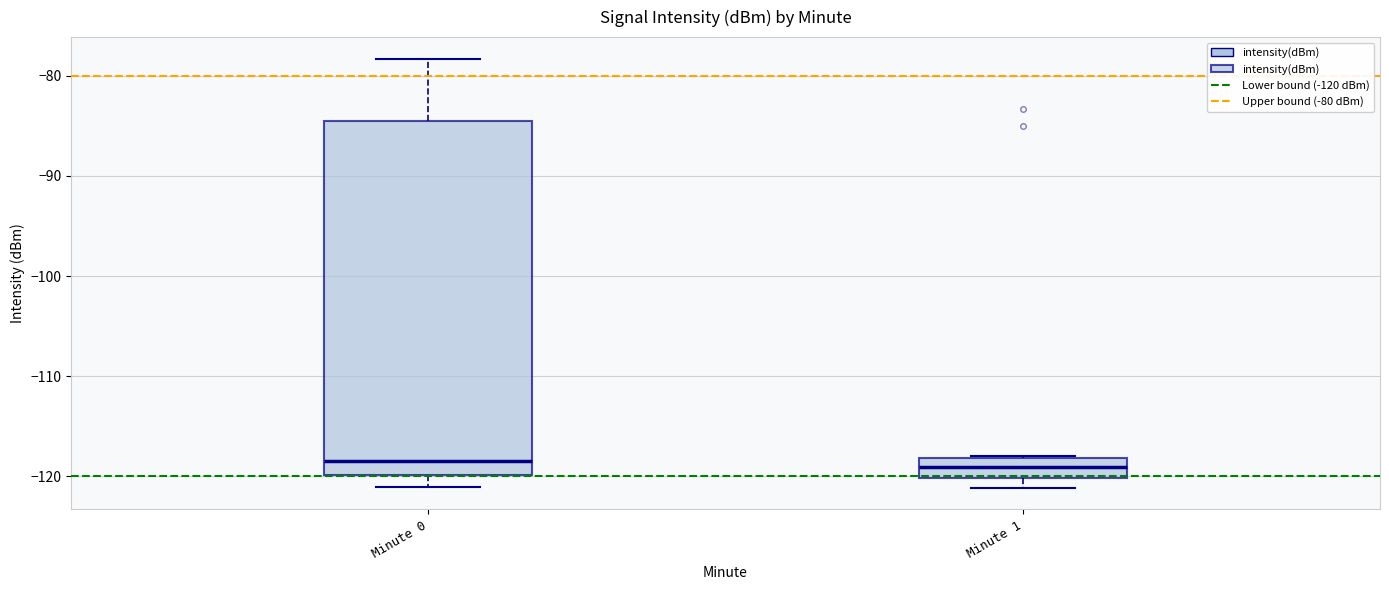

Comparing the boxes themselves (not the whiskers), which one is the tallest?

Minute 0